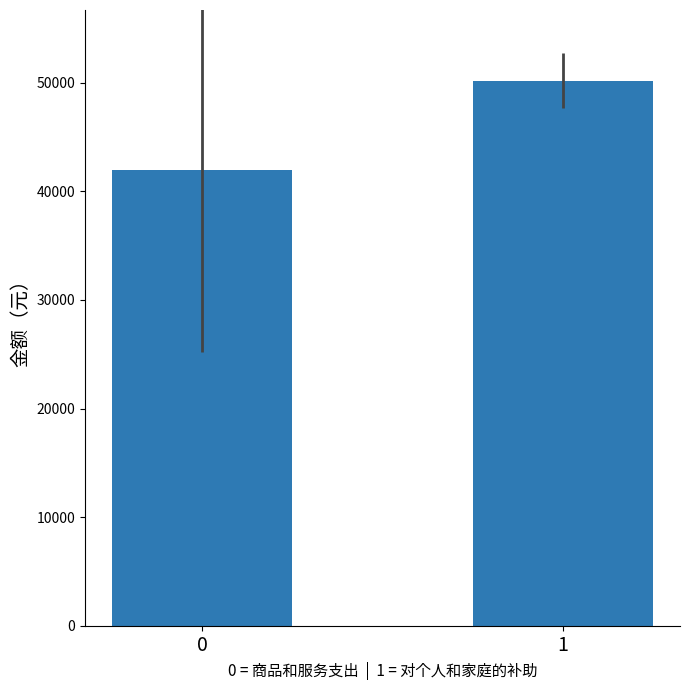

Are the bars horizontal?

No